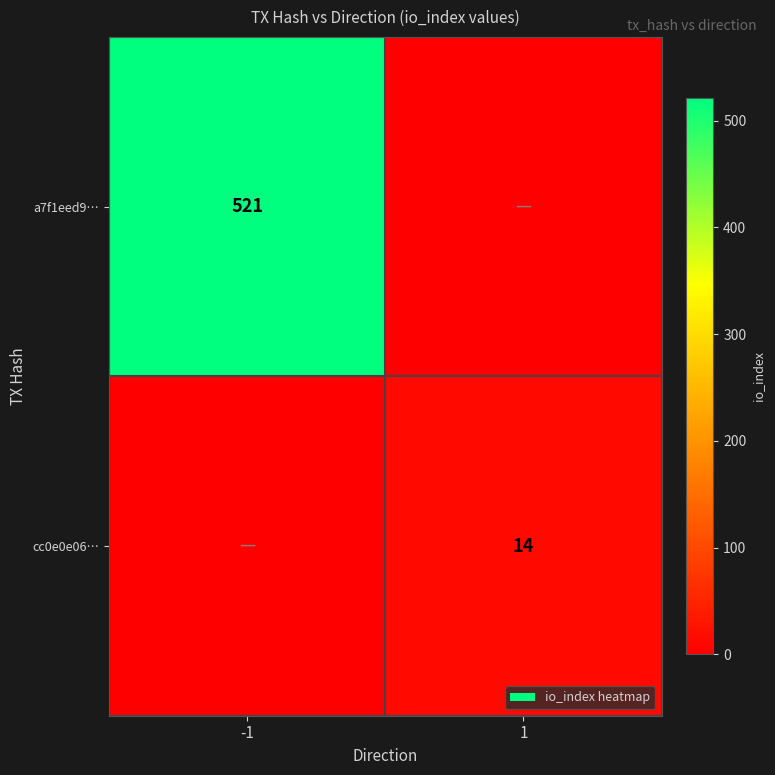

True or false: cc0e0e06… has a value of 14 at 1.

True